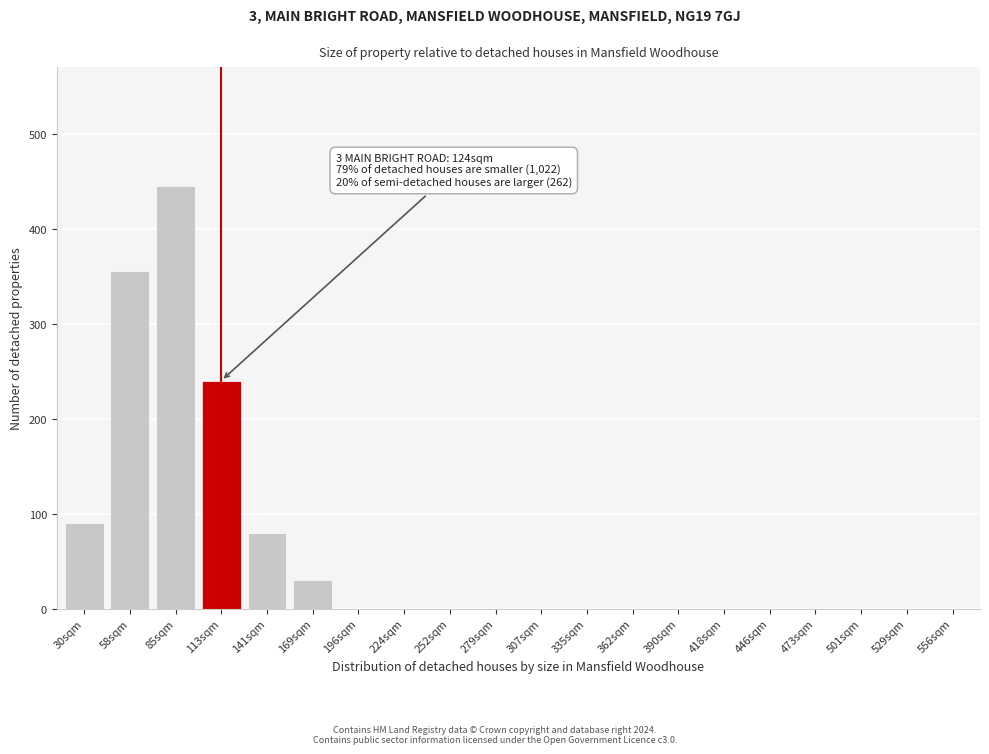

Reading left to right, list all the values displayed in this chart.

30sqm=90	58sqm=355	85sqm=445	113sqm=240	141sqm=80	169sqm=30	196sqm=0	224sqm=0	252sqm=0	279sqm=0	307sqm=0	335sqm=0	362sqm=0	390sqm=0	418sqm=0	446sqm=0	473sqm=0	501sqm=0	529sqm=0	556sqm=0